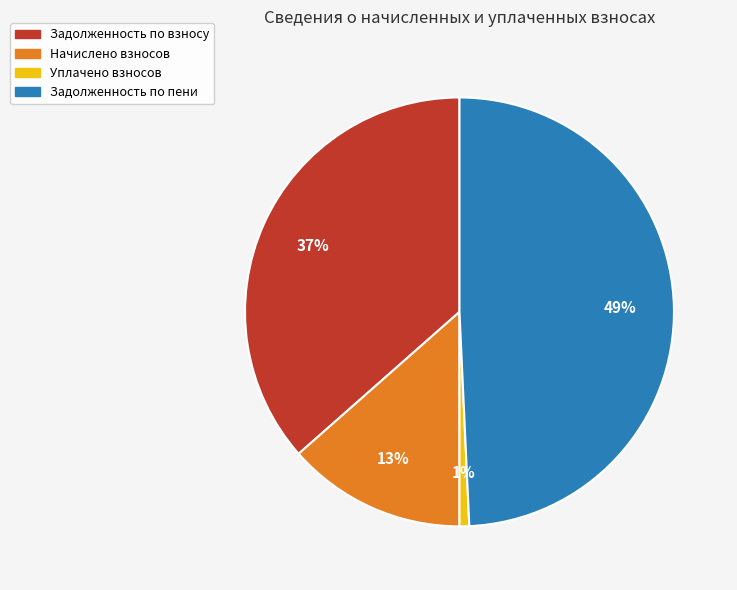

To the nearest percent, what is the average slice percentage?

25%